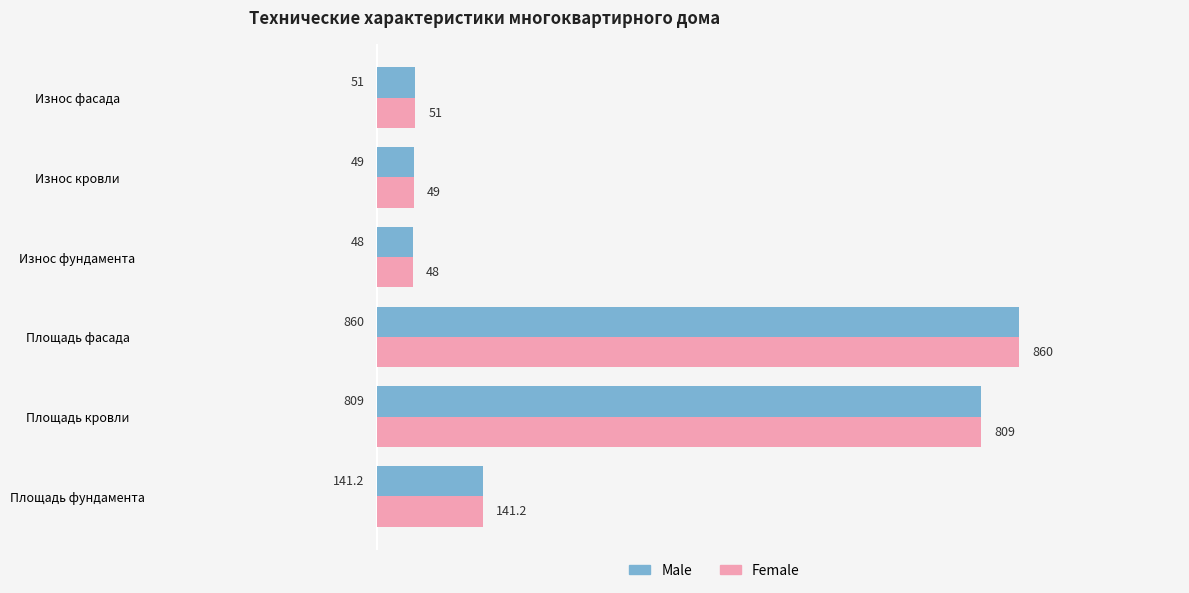

How many data points in Male are less than 141?

3